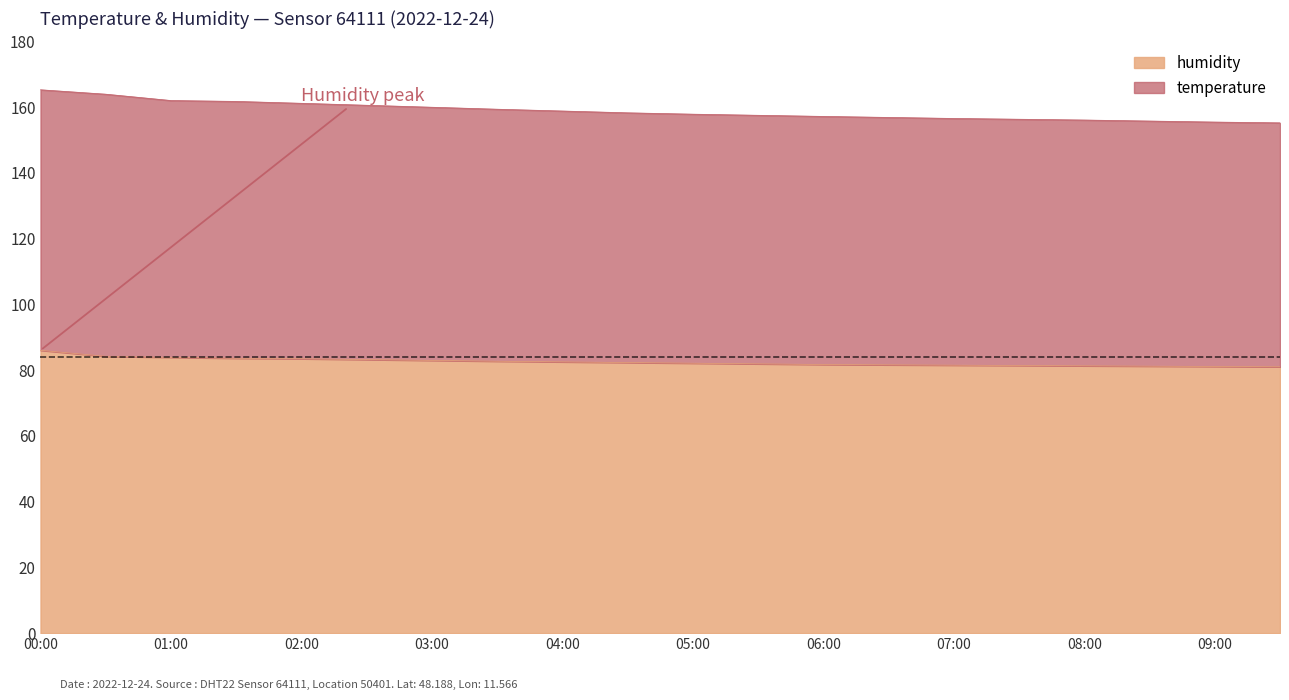

What is the difference between the maximum and minimum values in the temperature series?

10.1